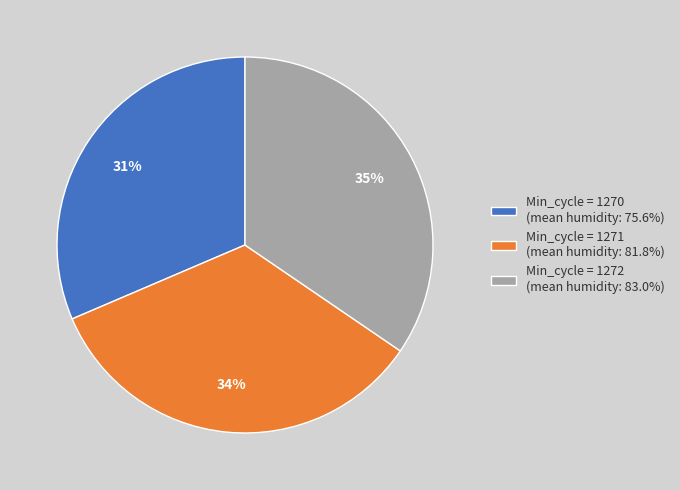

Is there a majority slice in this chart?

No